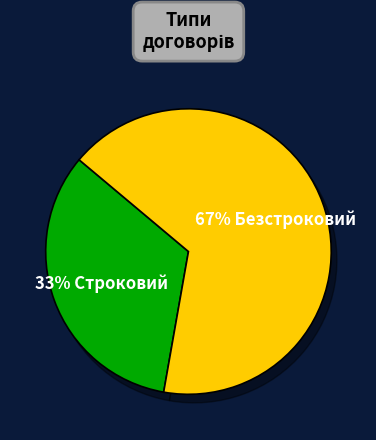

Rank the categories by value from highest to lowest.

Безстроковий, Строковий